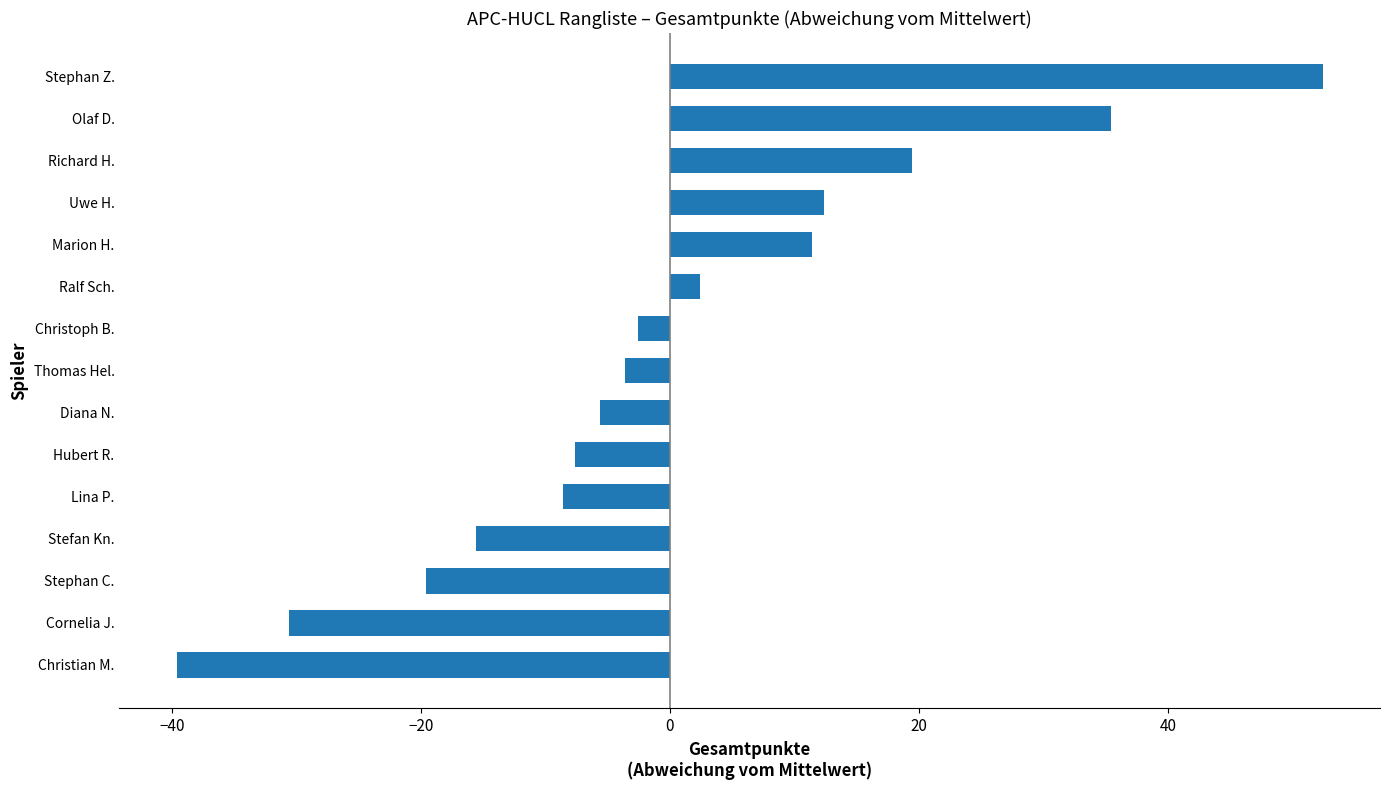

What is the sum of the values at Christoph B. and Stephan C.?

-22.2